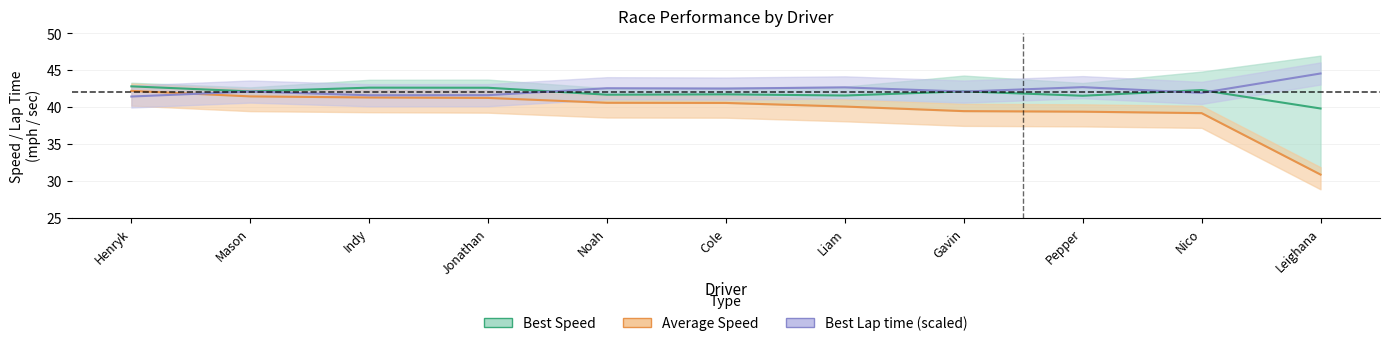

What is the average value of the Best Lap time series?

42.3